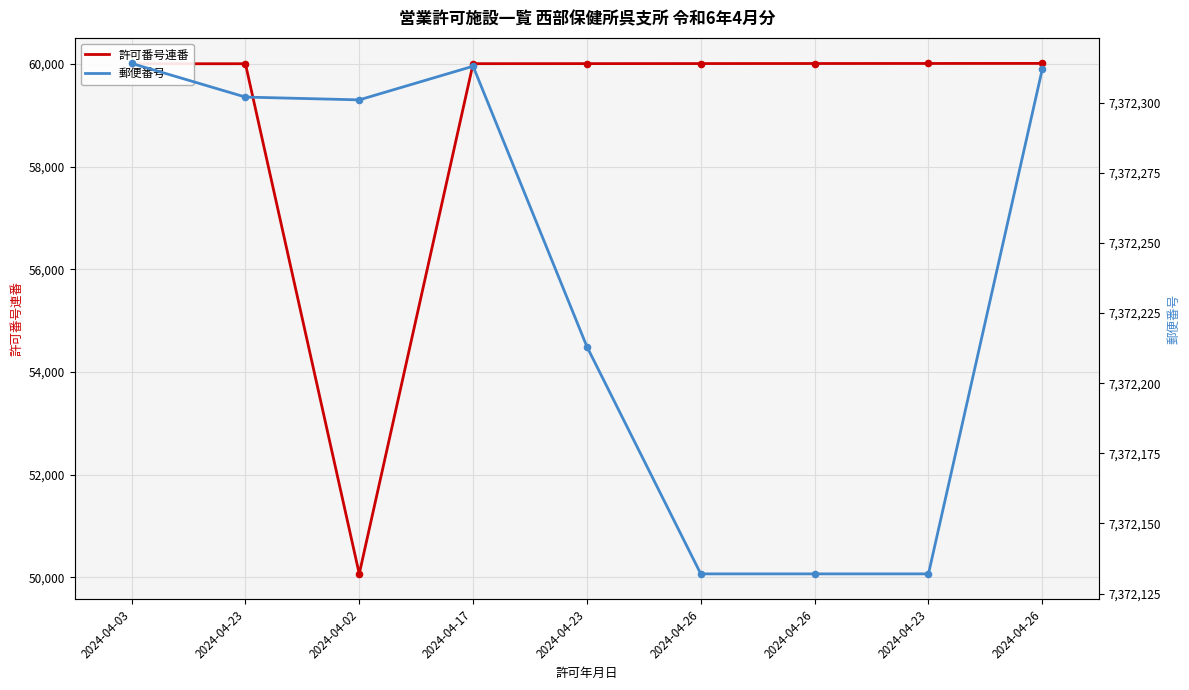

Is the value of 許可番号連番 at 2024-04-17 greater than the value of 郵便番号 at 2024-04-26?

No